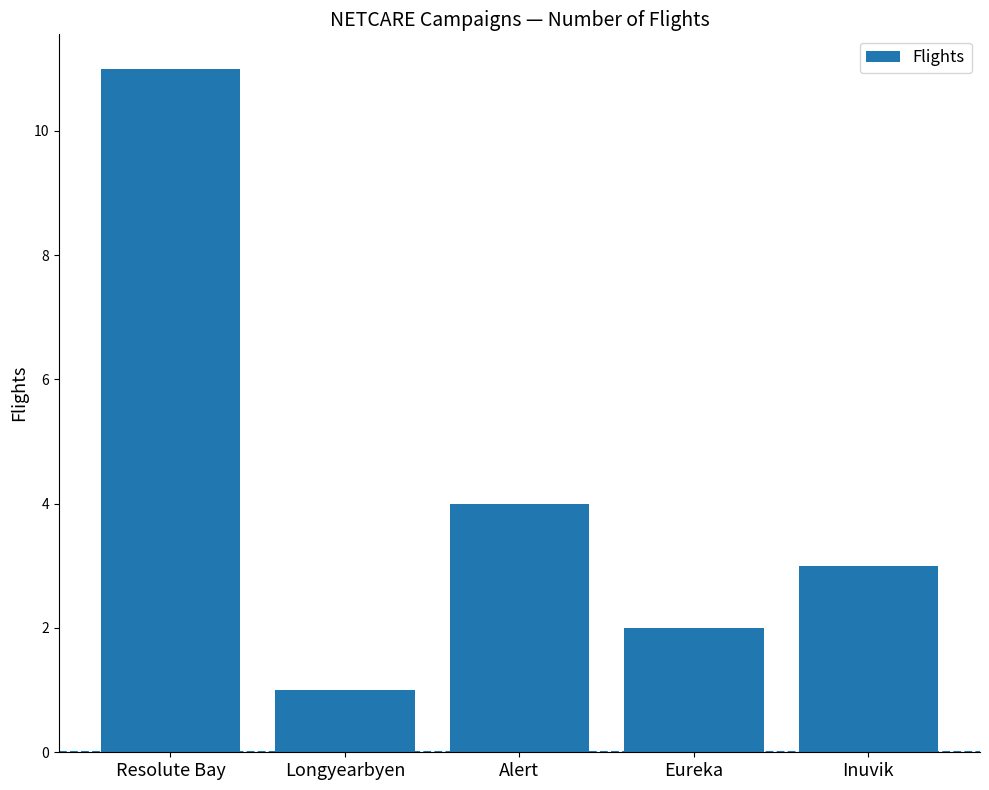

How many data points are less than 3?

2